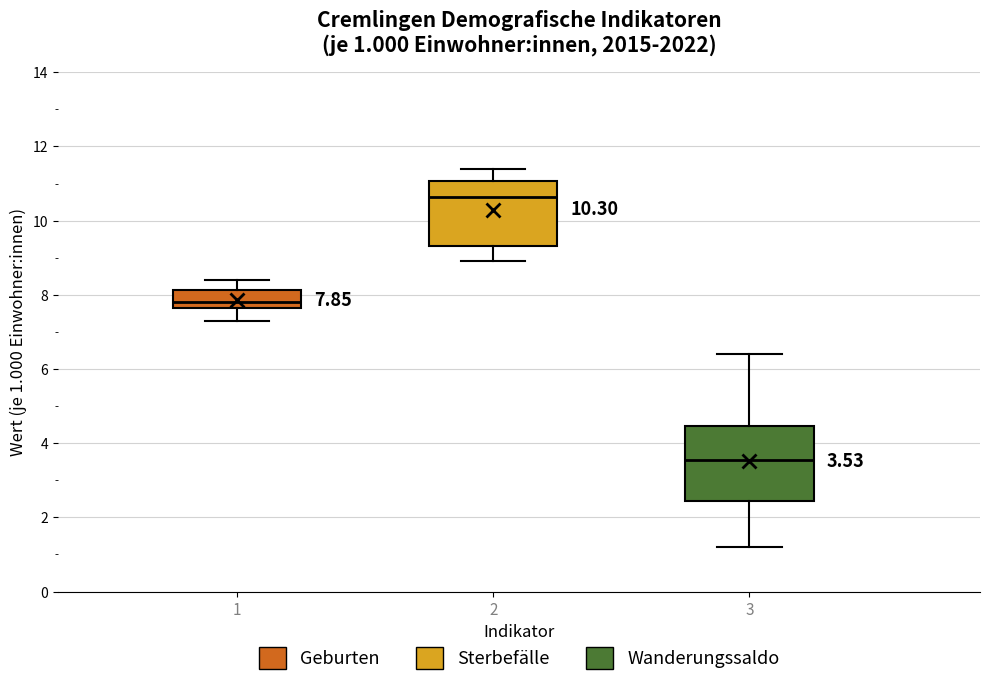

Which box's median line is the highest?

2